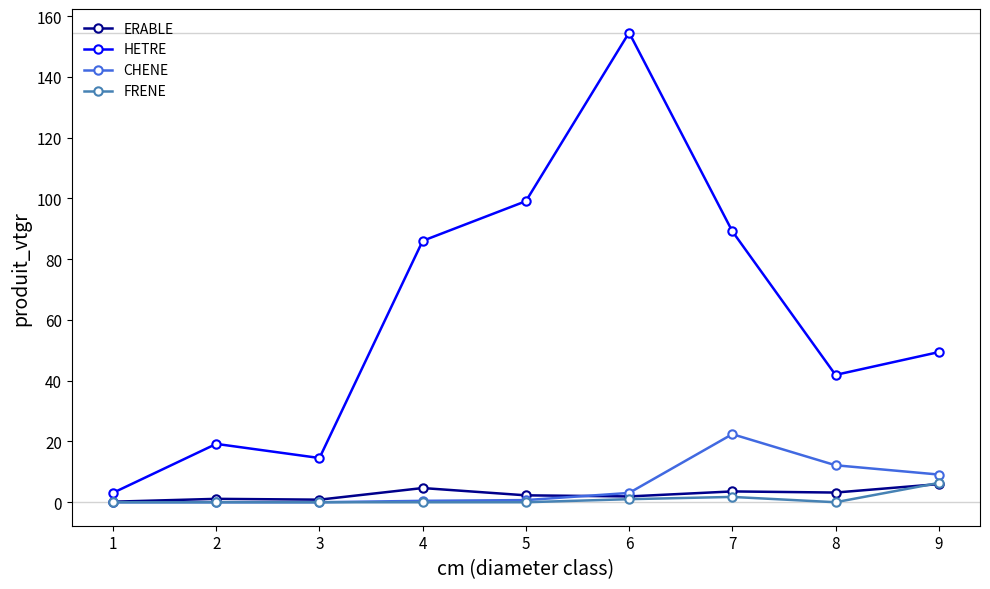

Which category has the lowest value in the HETRE series?

1